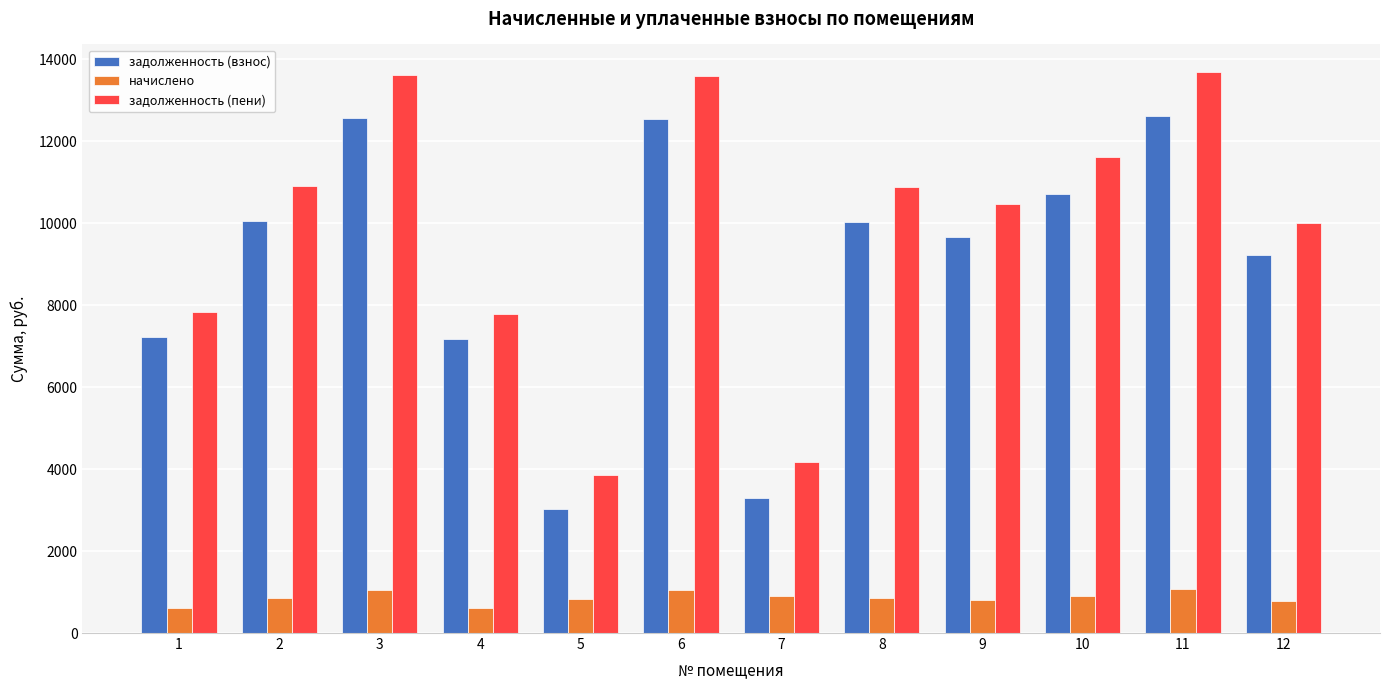

What is the highest value of the начислено series?

1064.3